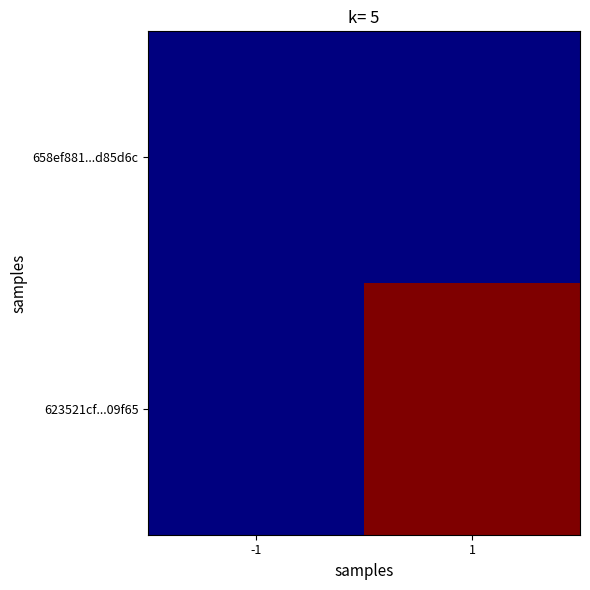

Reading left to right, extract all data points from this chart.

658ef881...d85d6c: -1=0	1=0
623521cf...09f65: -1=0	1=4